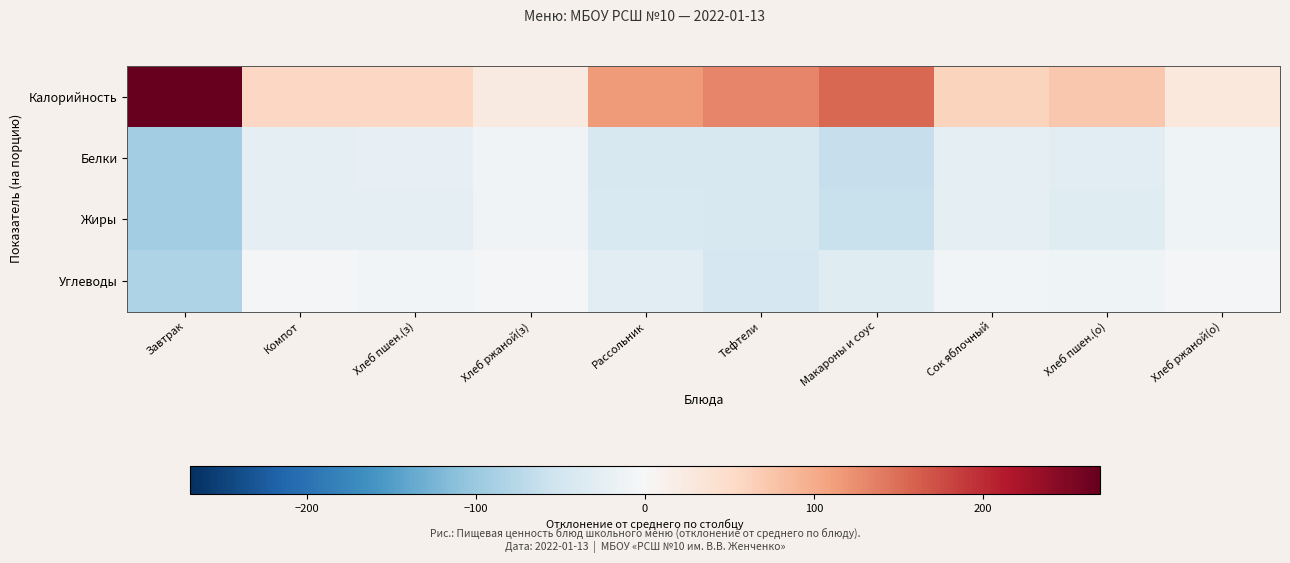

Between Сок яблочный and Хлеб пшен.(з), which is larger?

Сок яблочный